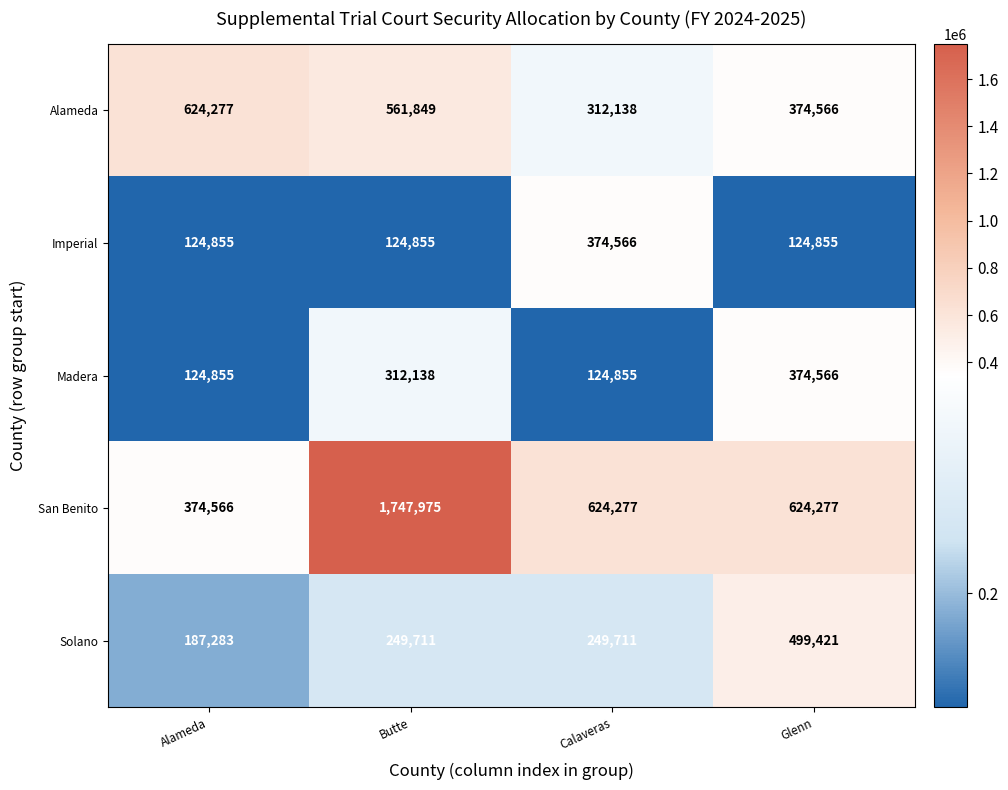

Reading left to right, transcribe all the data shown in this chart.

Alameda: 624277	561849	312138	374566
Imperial: 124855	124855	374566	124855
Madera: 124855	312138	124855	374566
San Benito: 374566	1747975	624277	624277
Solano: 187283	249711	249711	499421